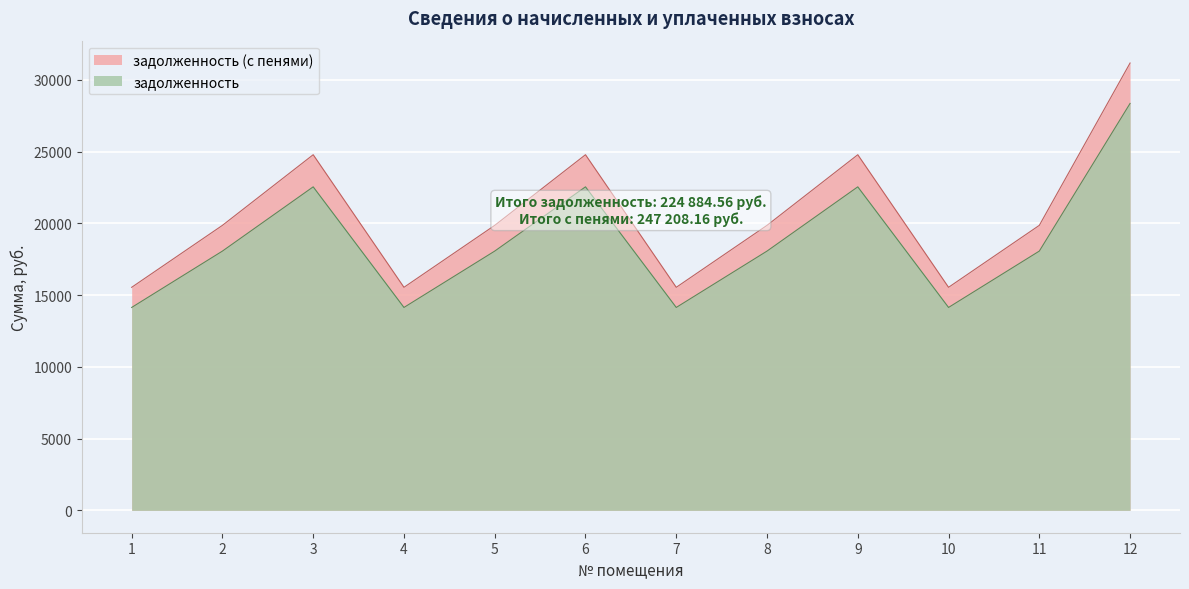

How many lines are shown in the chart?

2